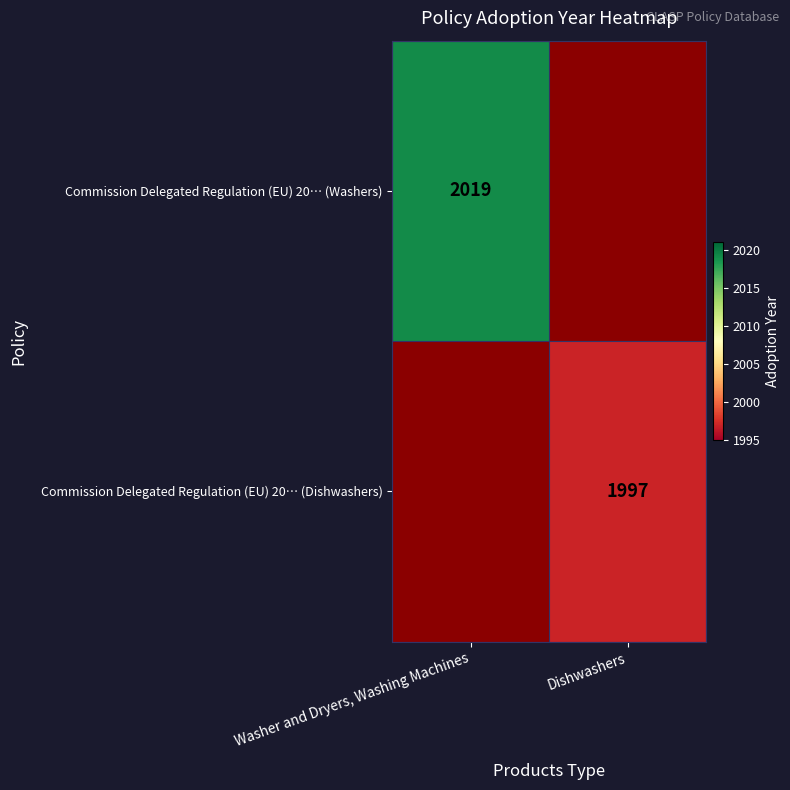

The value of Commission Delegated Regulation (EU) 20… (Dishwashers) at Dishwashers is 1997. True or false?

True